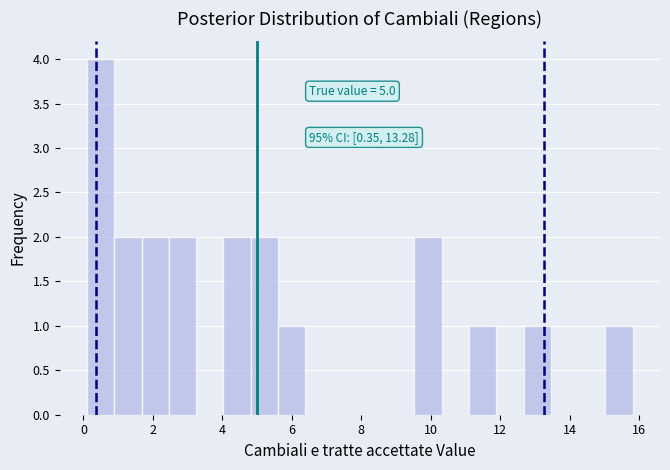

Read against the x-axis, roughly where is the centre of the tallest bar?

0.4